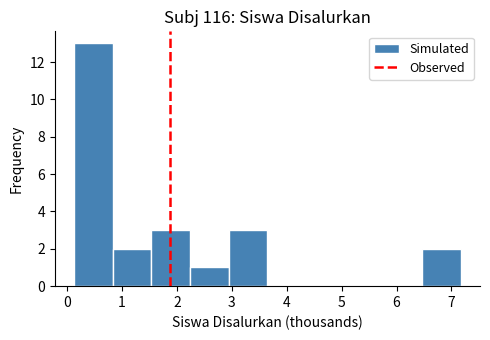

How tall is the bar that spans 2.9 to 3.6 on the x-axis? Neither the bar edges nor the heights are printed on the chart, so give them approximately, as read against the axes.

3